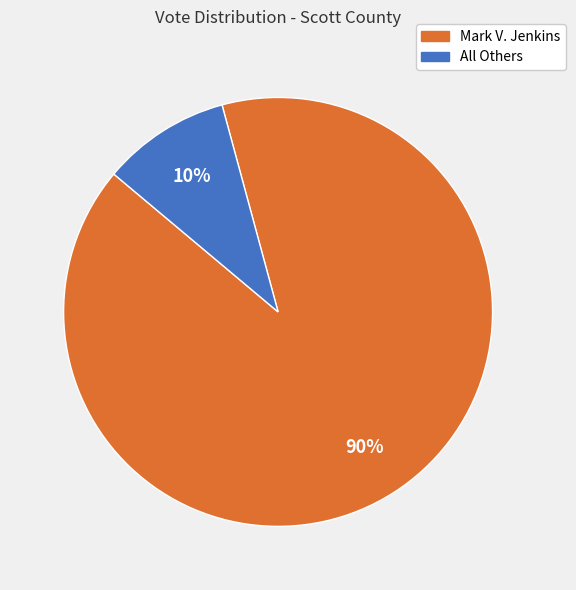

How many segments does this pie chart have?

2